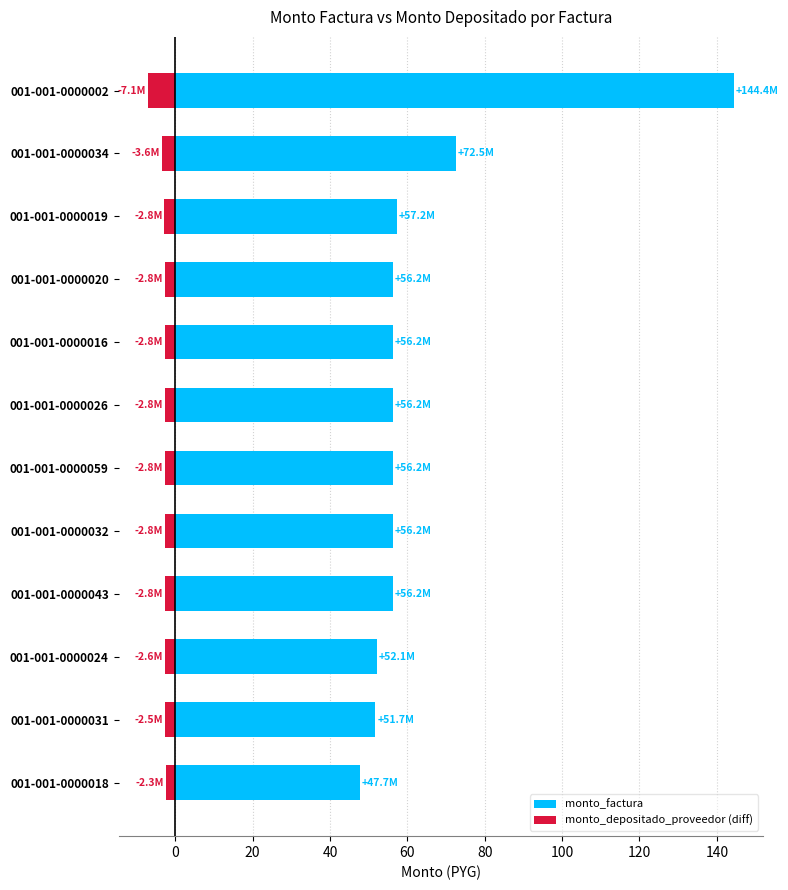

Which series has the widest spread of values?

monto_factura